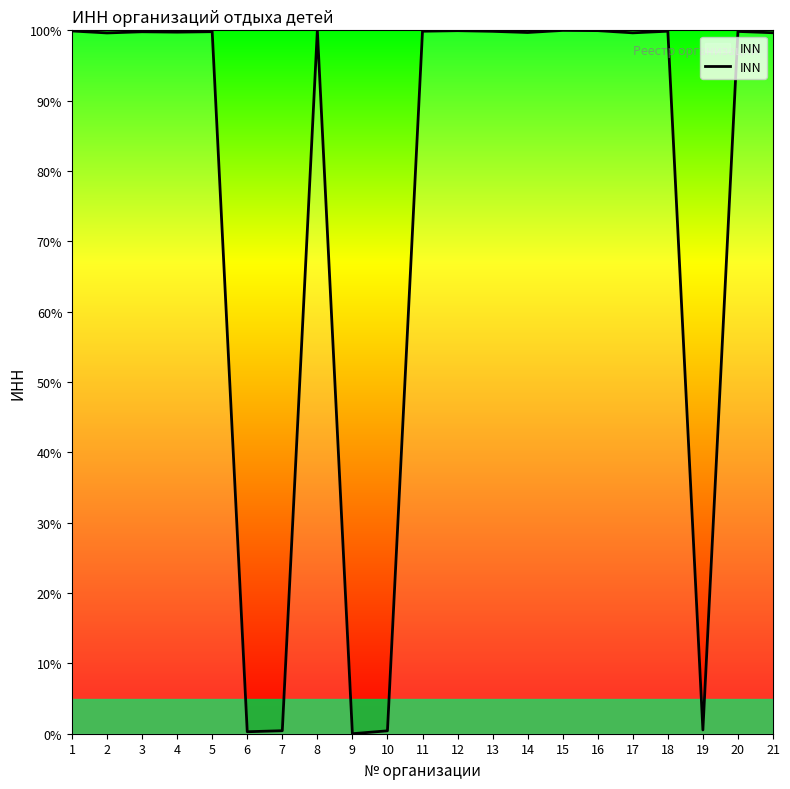

What is the change in value from 8 to 9?

-100.0